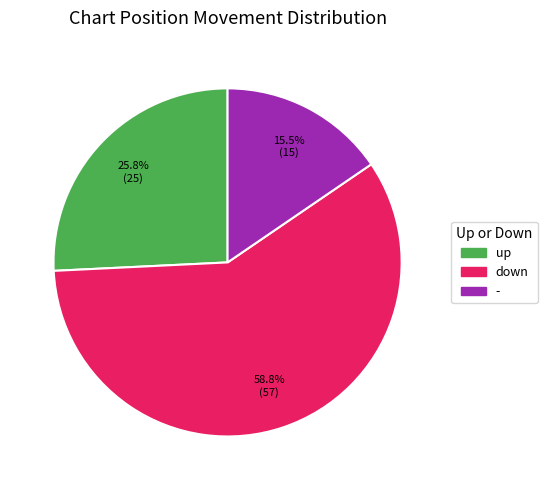

Which category has the biggest portion of the pie?

down